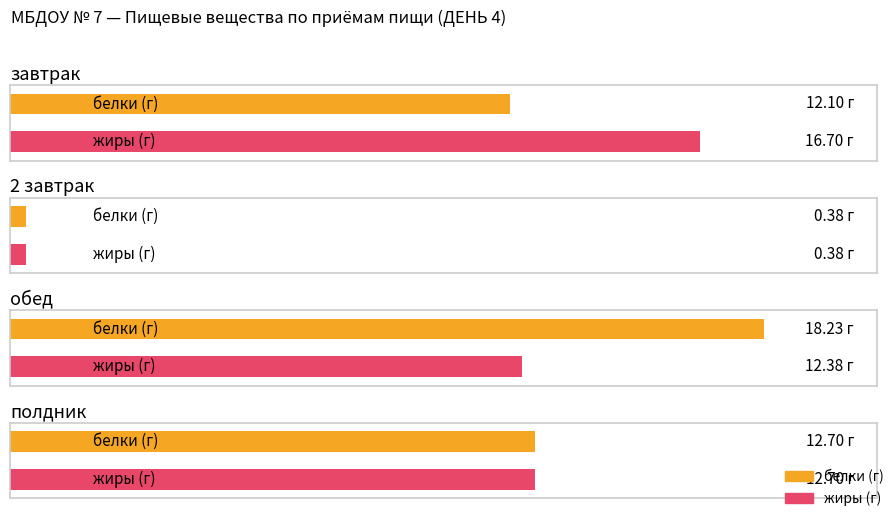

List the series in order of their peak value, lowest first.

жиры, белки